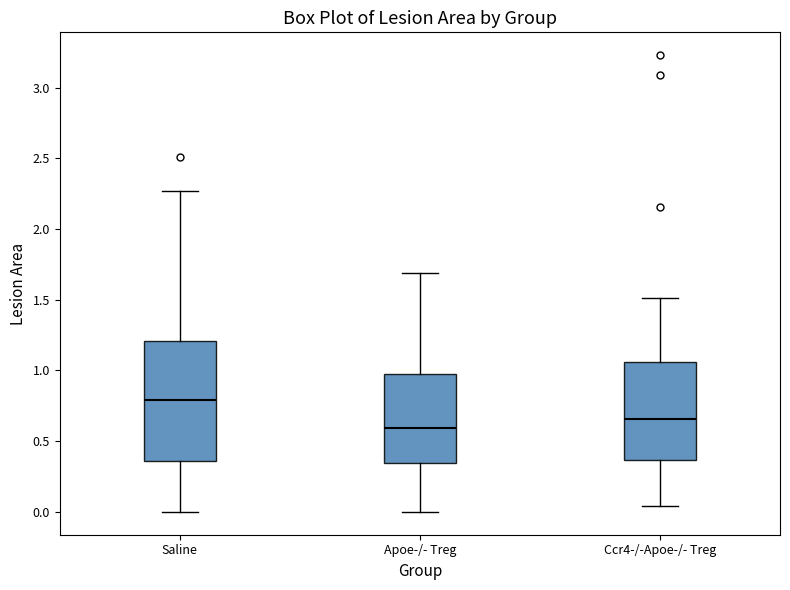

Which box has the lowest median line?

Apoe-/- Treg